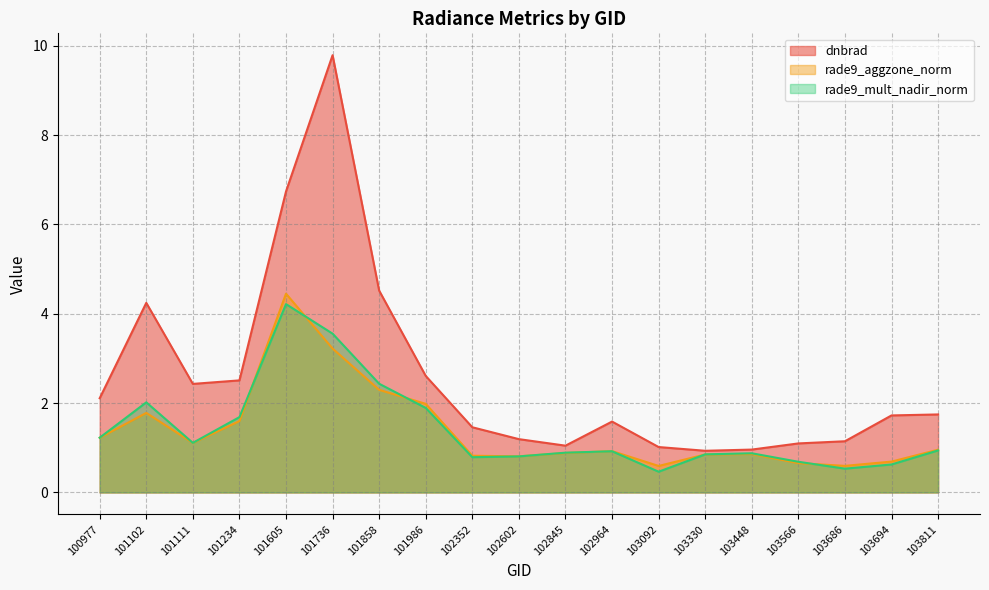

What is the approximate value of dnbrad at 103694?

1.7